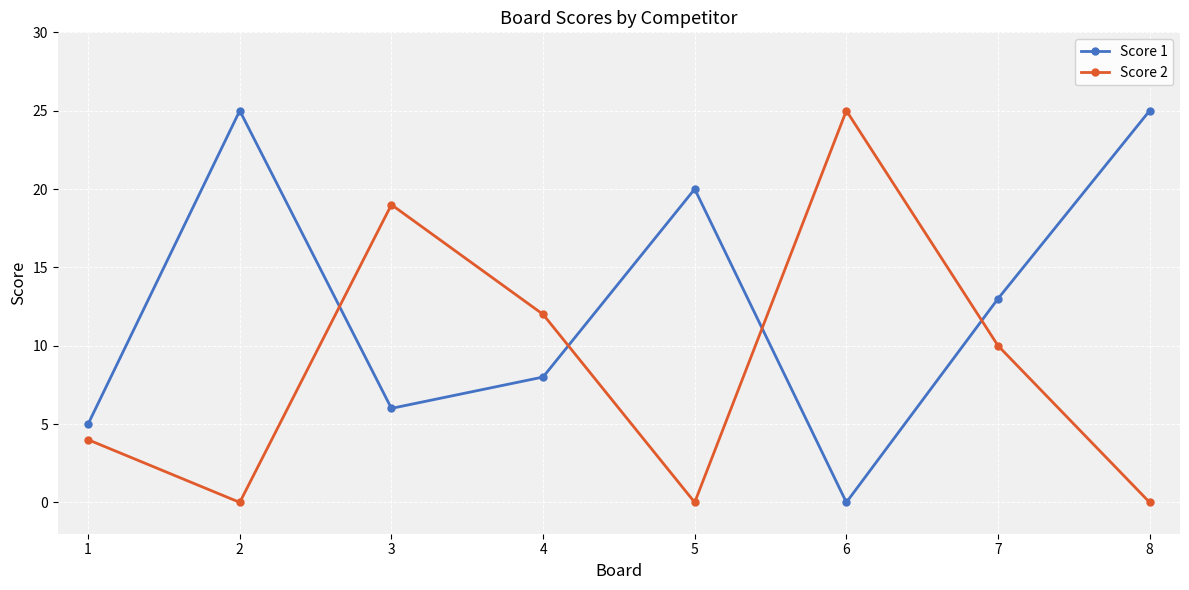

Between which two adjacent categories do Score 2 and Score 1 first intersect?

2 and 3